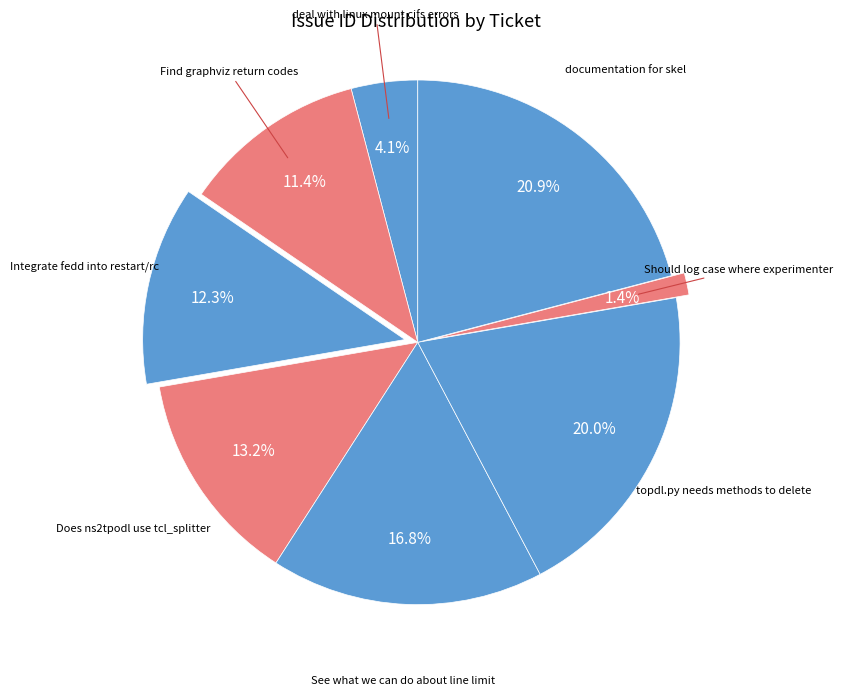

Does Should log case where experimenter represent more than half of the total?

No